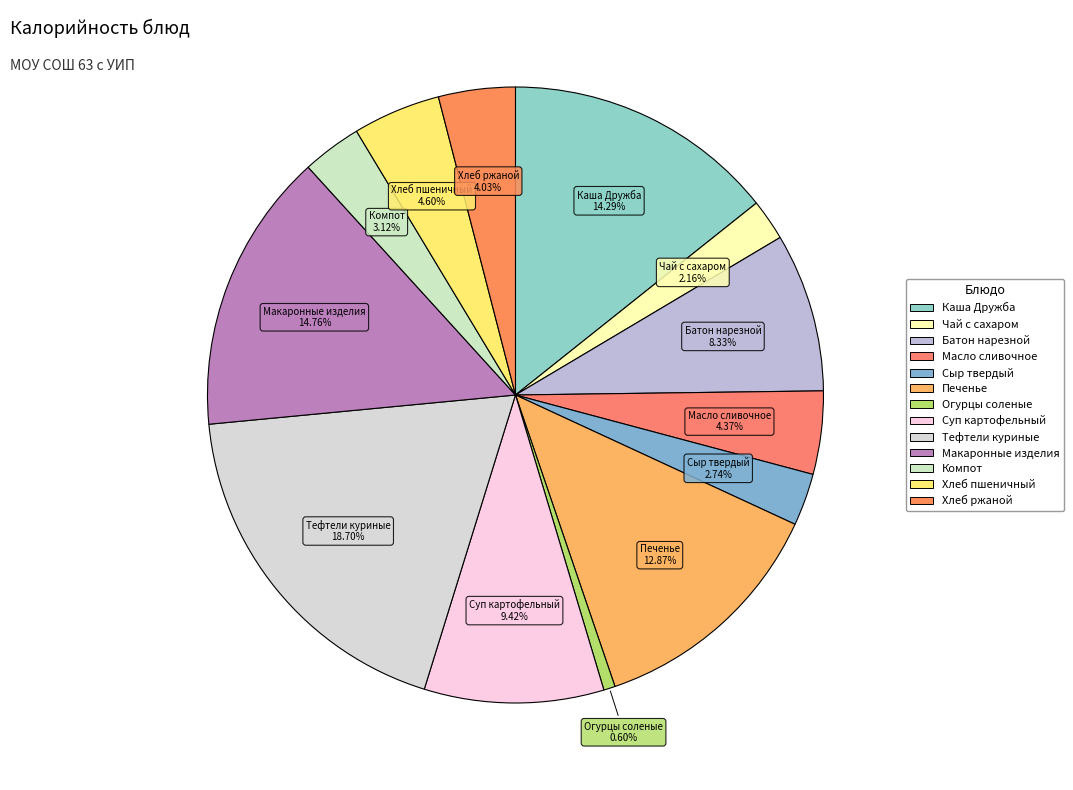

Rank the categories by value from lowest to highest.

Огурцы соленые, Чай с сахаром, Сыр твердый, Компот, Хлеб ржаной, Масло сливочное, Хлеб пшеничный, Батон нарезной, Суп картофельный, Печенье, Каша Дружба, Макаронные изделия, Тефтели куриные